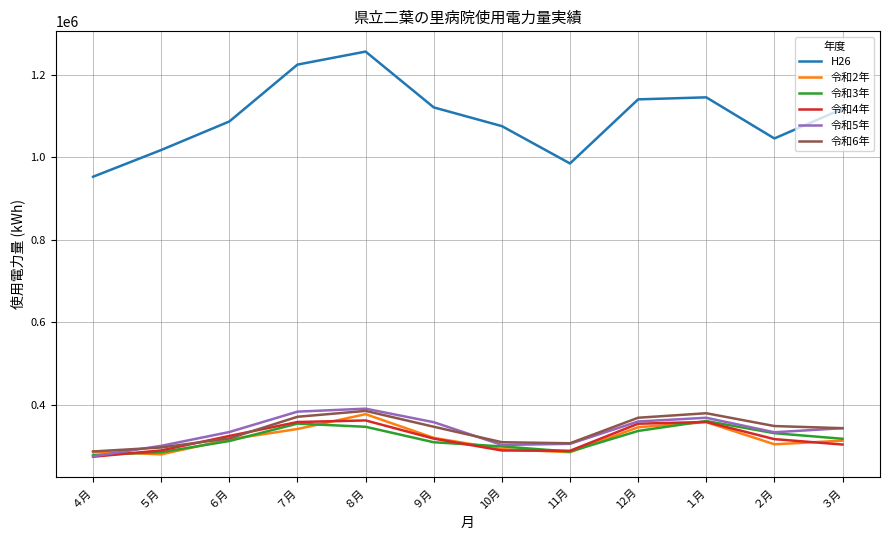

True or false: 令和3年 has more than 0 interior local peaks.

True